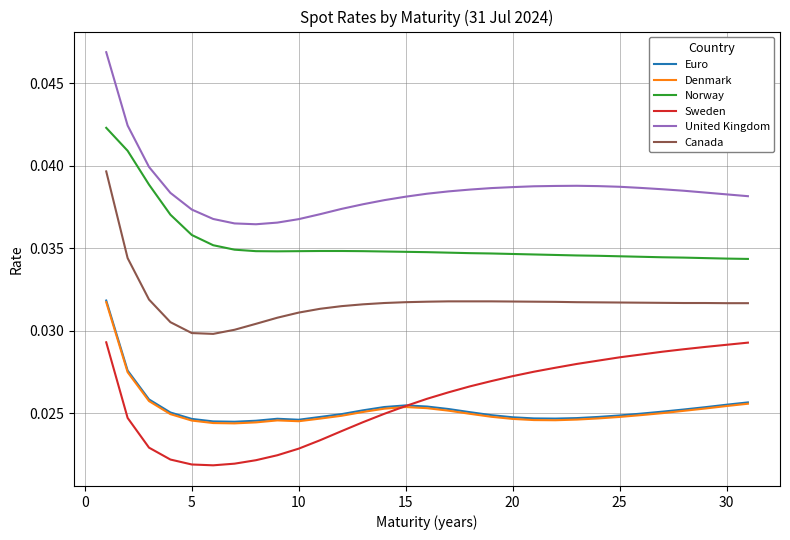

True or false: United Kingdom and Euro intersect in this chart.

False